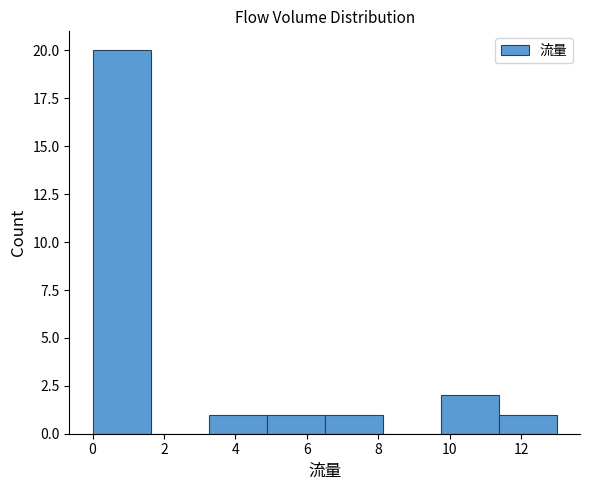

Which range on the x-axis has the tallest bar?

0.0 to 1.6